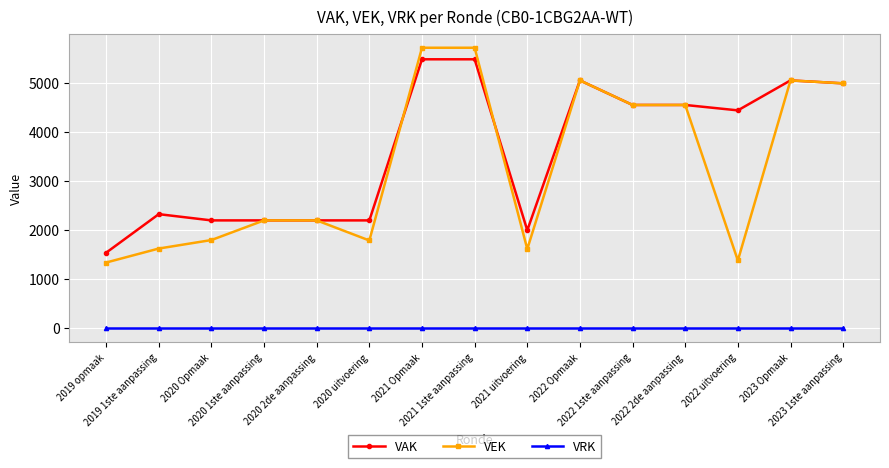

True or false: VAK has more than 1 points higher than both neighbors.

True